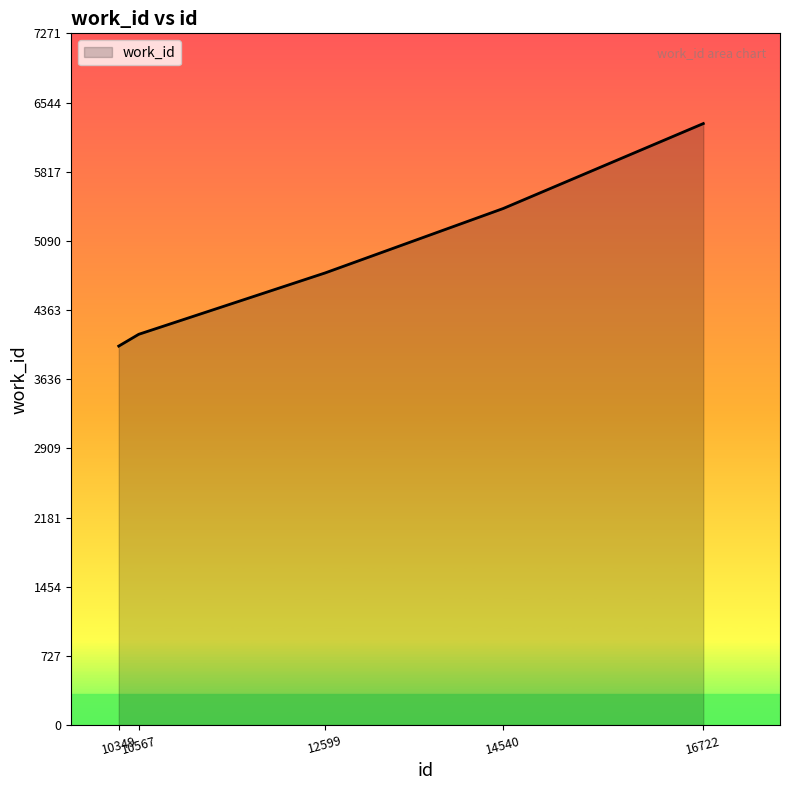

True or false: there are more than 0 points higher than both neighbors.

False